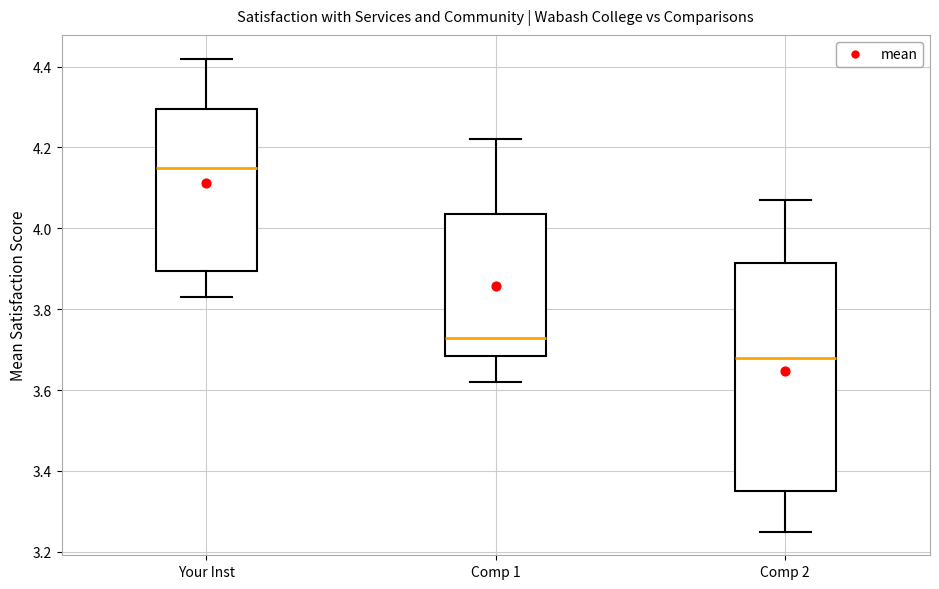

Reading left to right, read every box against the y-axis: the position of its median line, the range the box covers, and the ends of its whiskers. The values are not printed on the chart, so give them approximately, as read against the axis.

Your Inst: median 4.16, box 3.90 to 4.30, whiskers 3.84 to 4.42
Comp 1: median 3.74, box 3.68 to 4.04, whiskers 3.62 to 4.22
Comp 2: median 3.68, box 3.36 to 3.92, whiskers 3.26 to 4.08